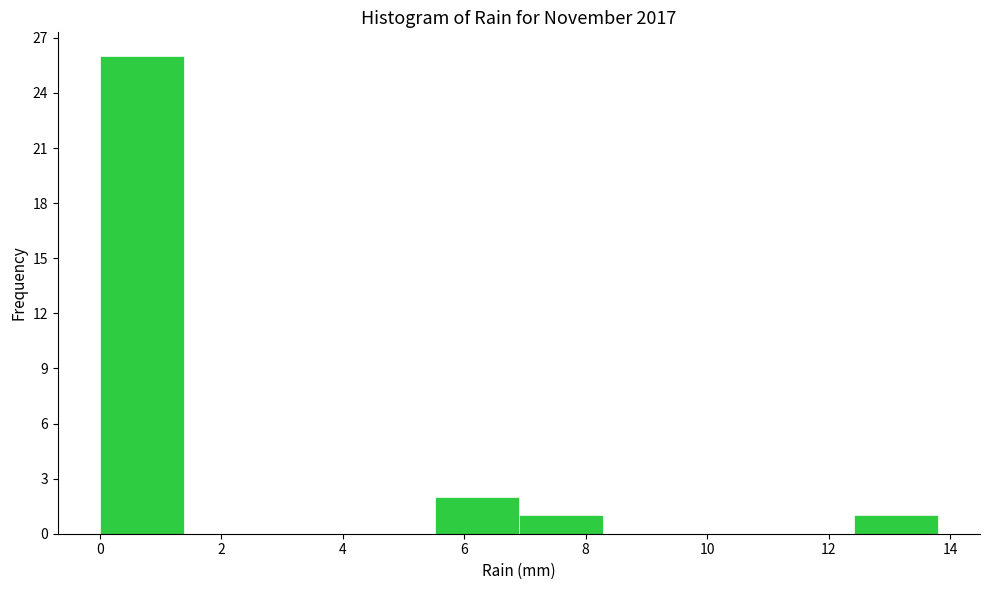

How tall is the bar that spans 5.52 to 6.90 on the x-axis? Neither the bar edges nor the heights are printed on the chart, so give them approximately, as read against the axes.

2